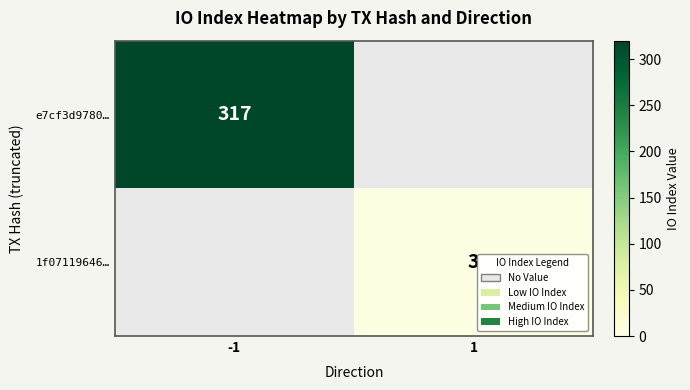

Is the value of e7cf3d9780… at -1 greater than the value of 1f07119646… at 1?

Yes